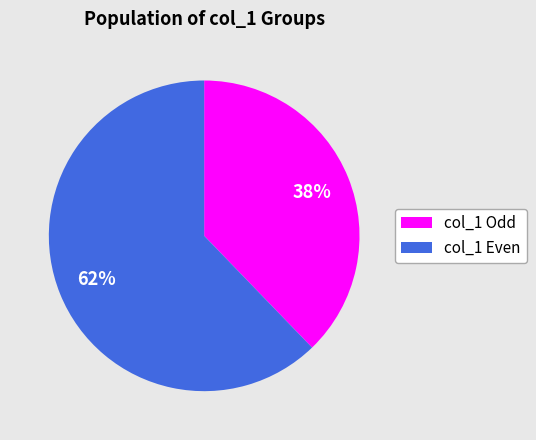

Does any single category account for the majority?

Yes